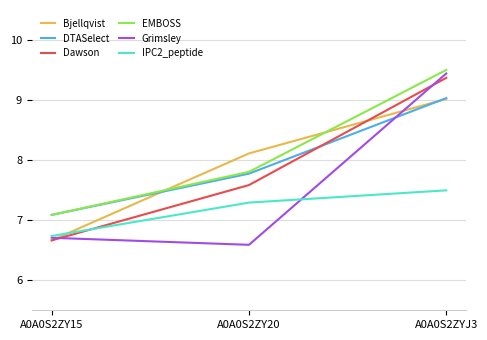

What is the sum of the EMBOSS values at A0A0S2ZY15 and A0A0S2ZYJ3?

16.6